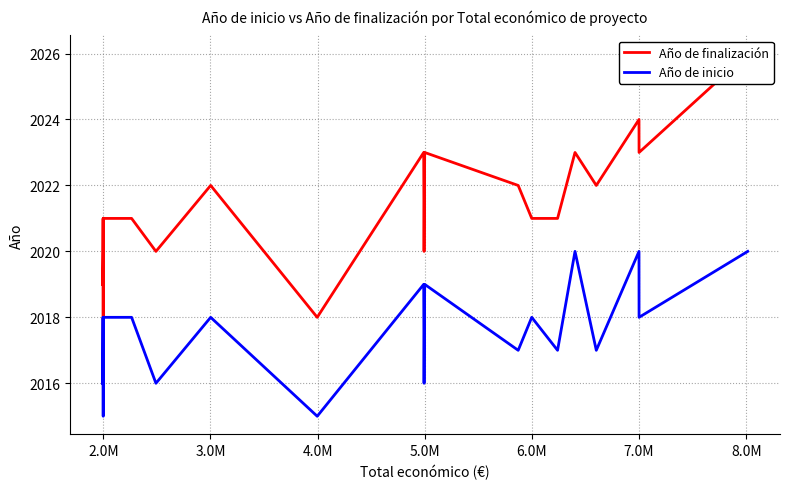

How many interior local valleys does the Año de inicio series have?

8